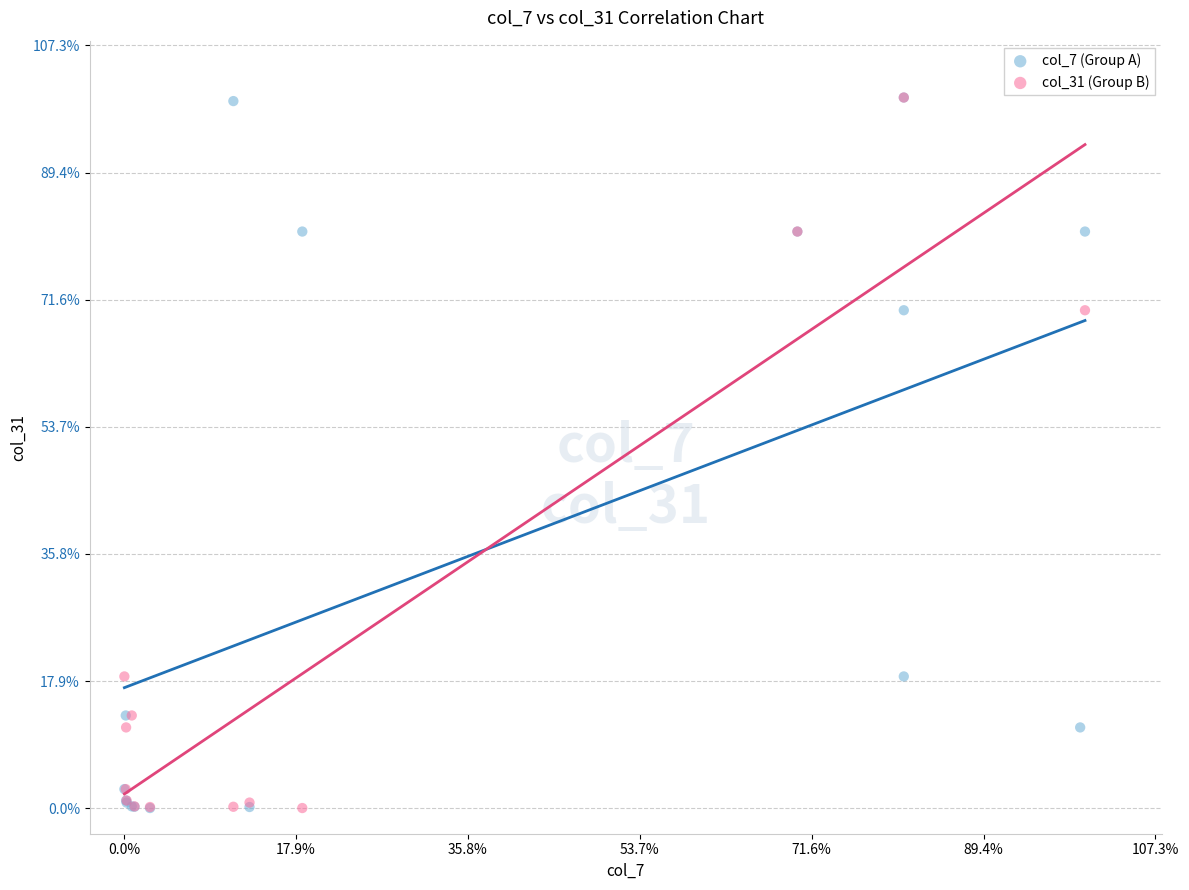

What are all the series names shown in the legend?

col_7 (Group A), col_31 (Group B)